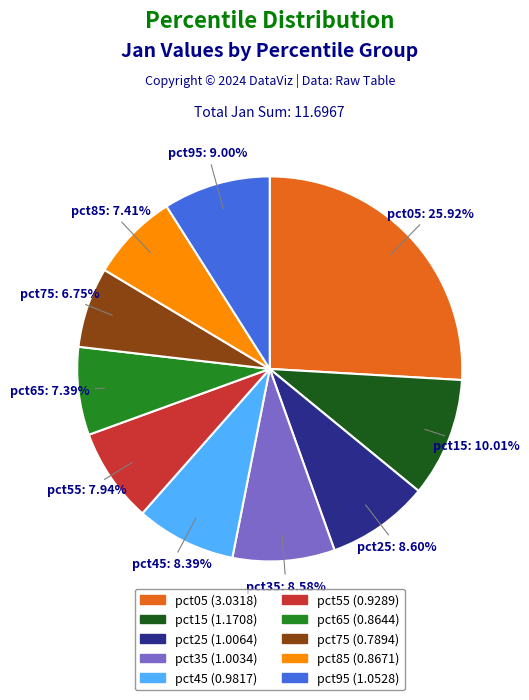

Combined, what portion of the pie is pct95 and pct65?

16.4%